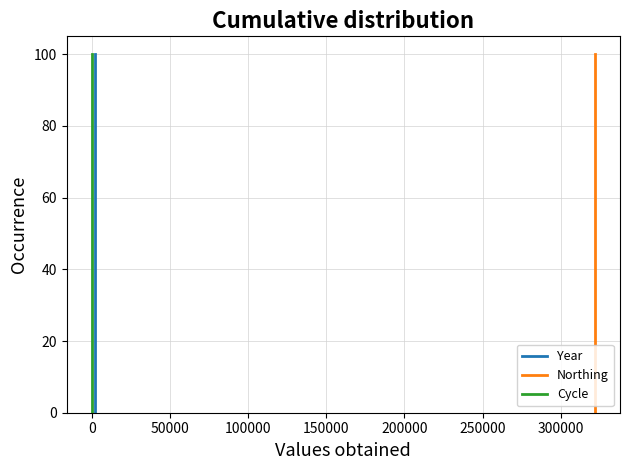

What is the maximum value for Cycle?

100.0